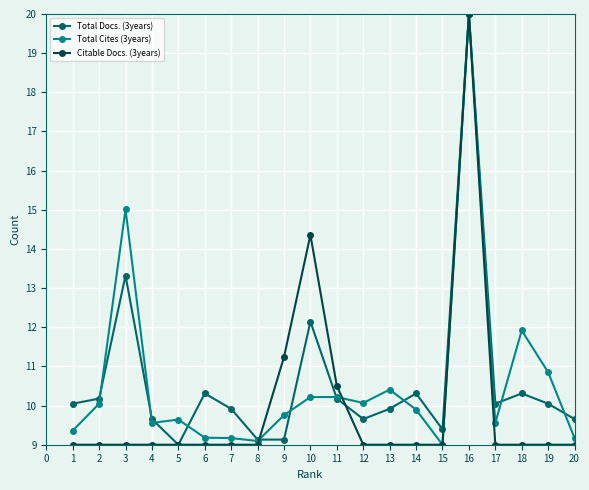

What is the difference between the second highest and minimum values in the Total Docs. (3years) series?

4.3